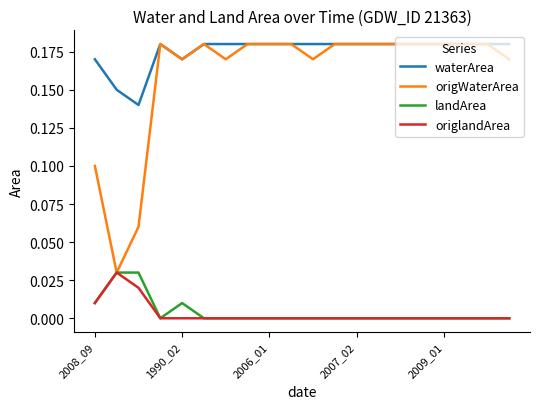

Which series has the largest total across all categories?

waterArea